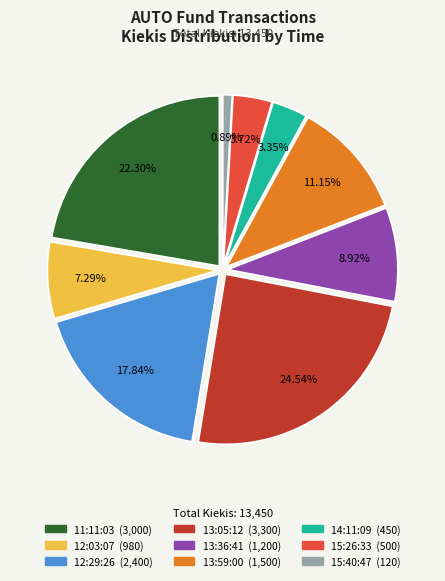

What is the smallest slice in the pie chart?

15:40:47